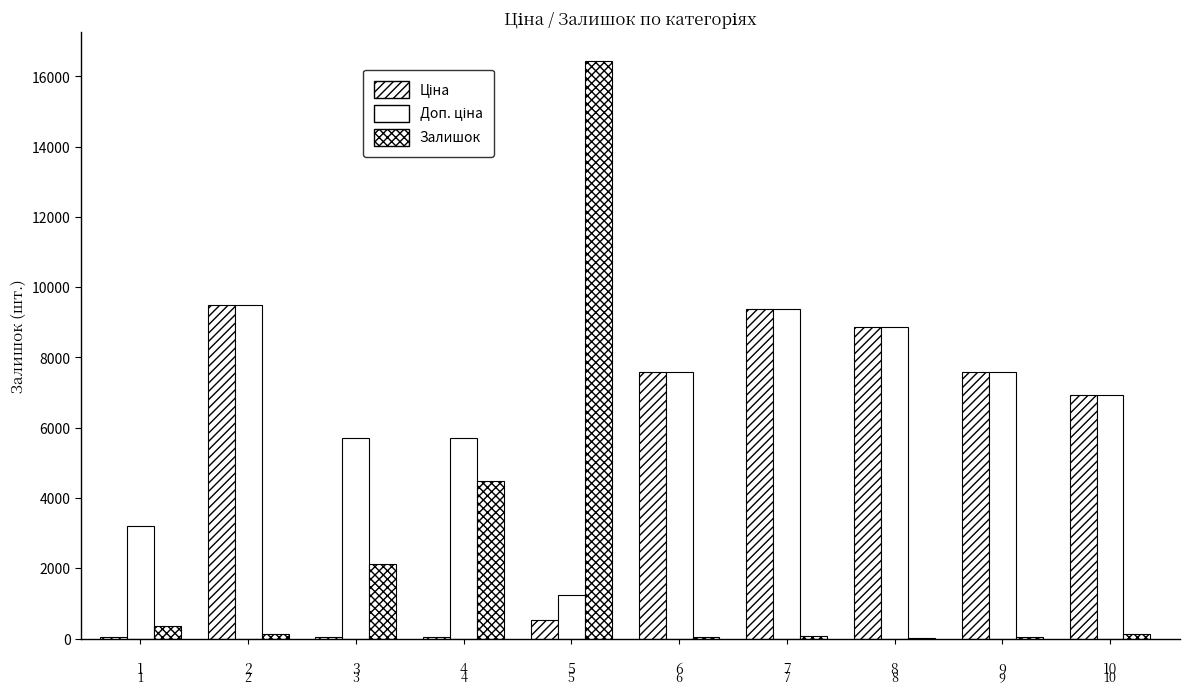

What is the minimum value shown in the chart?

11.0